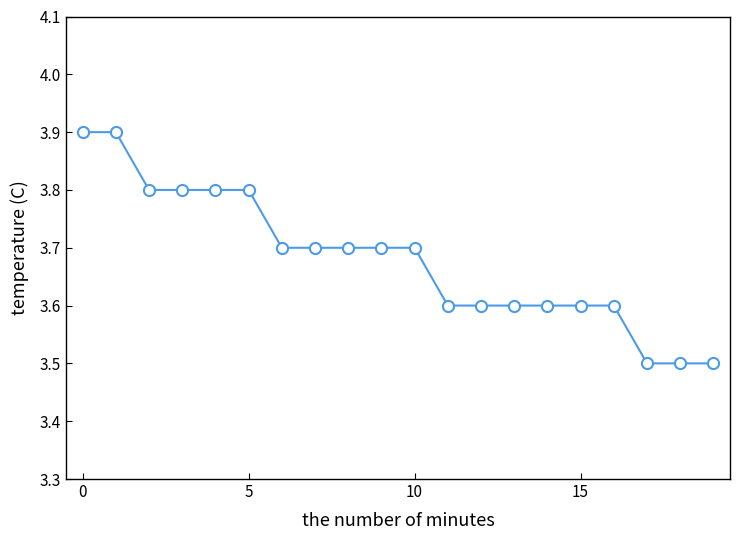

What is the greatest value displayed?

3.9